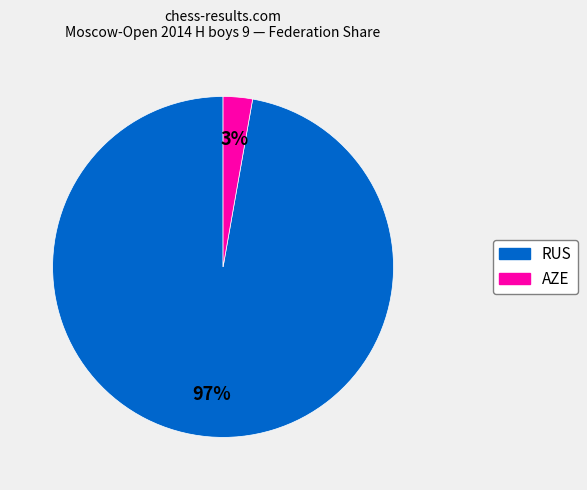

Between AZE and RUS, which is larger?

RUS